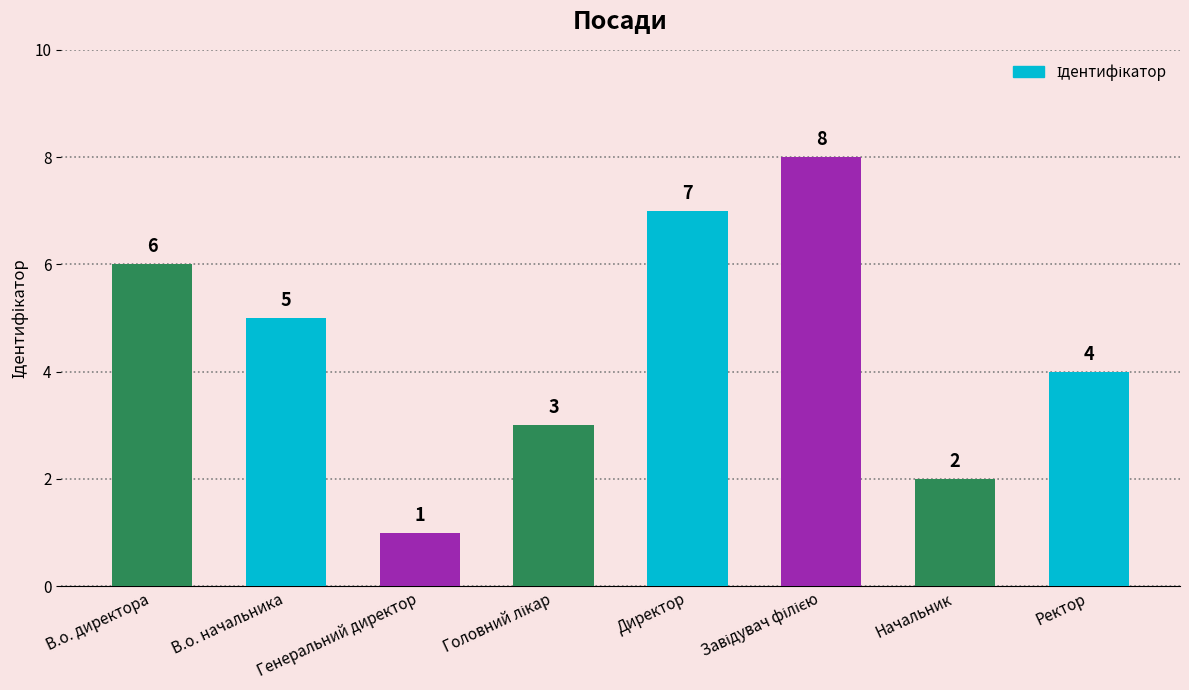

What is the difference between the second highest and minimum values?

6